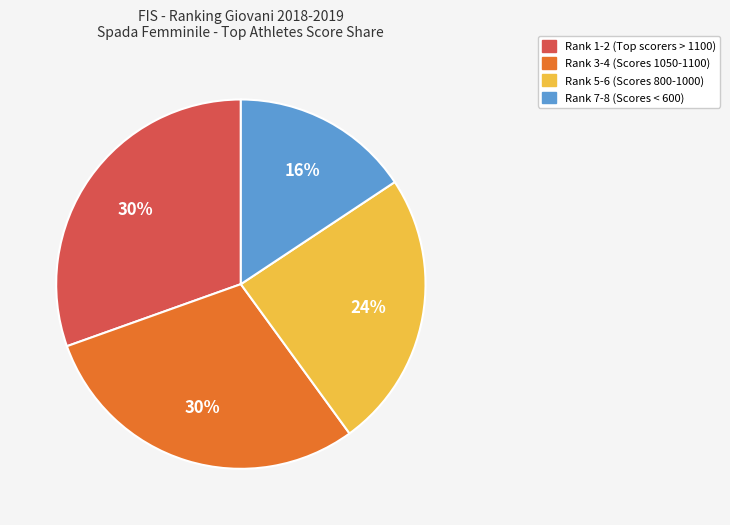

Is the sum of Rank 7-8 (Scores < 600) and Rank 5-6 (Scores 800-1000) greater than half?

No